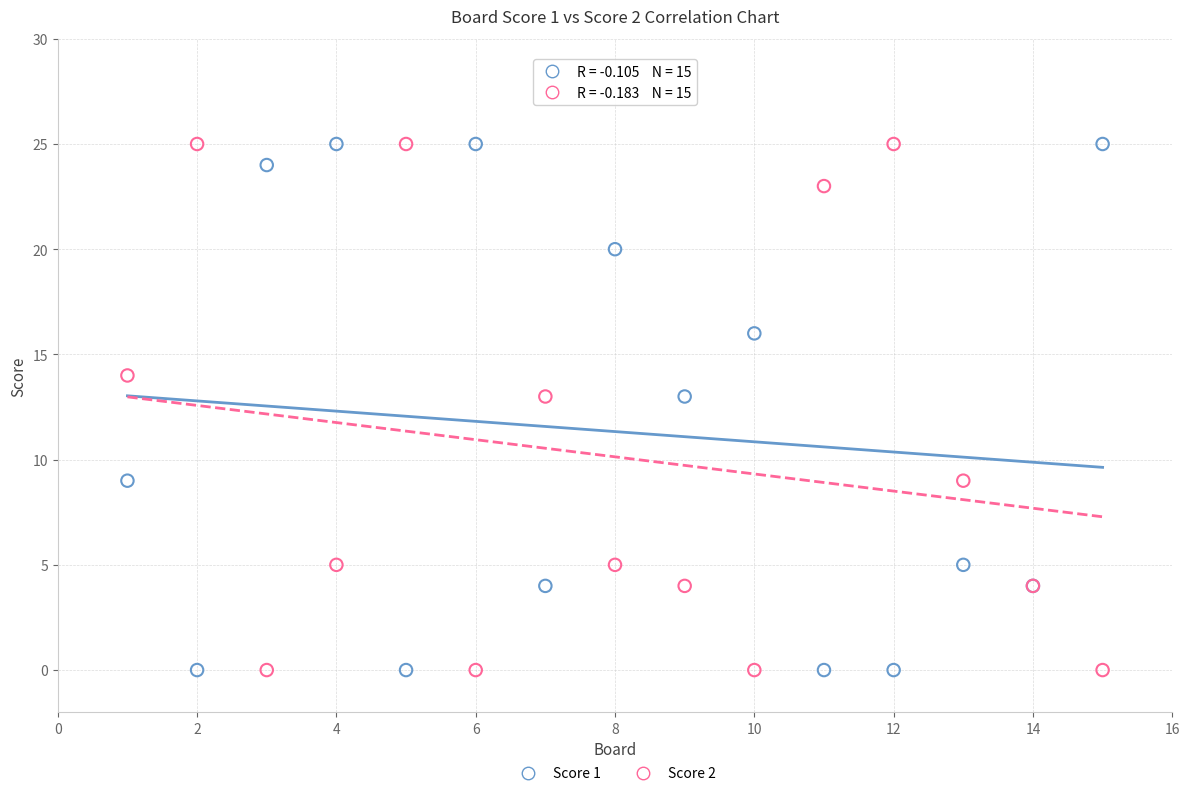

What is the X range (max minus min) for the scatter plot?

14